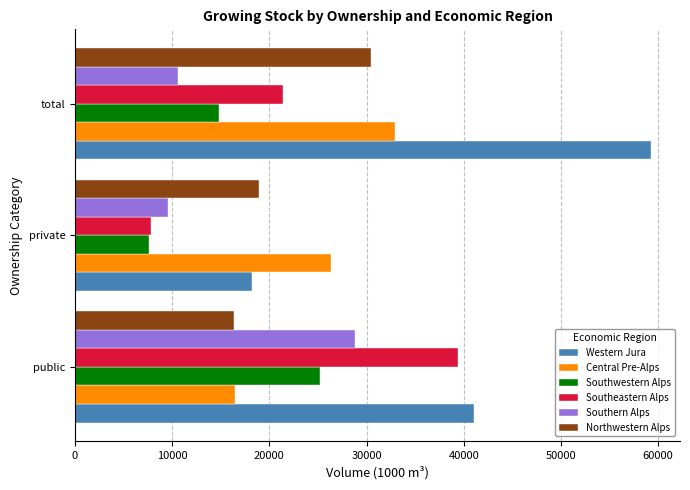

The value of Northwestern Alps at total is 48531. True or false?

False